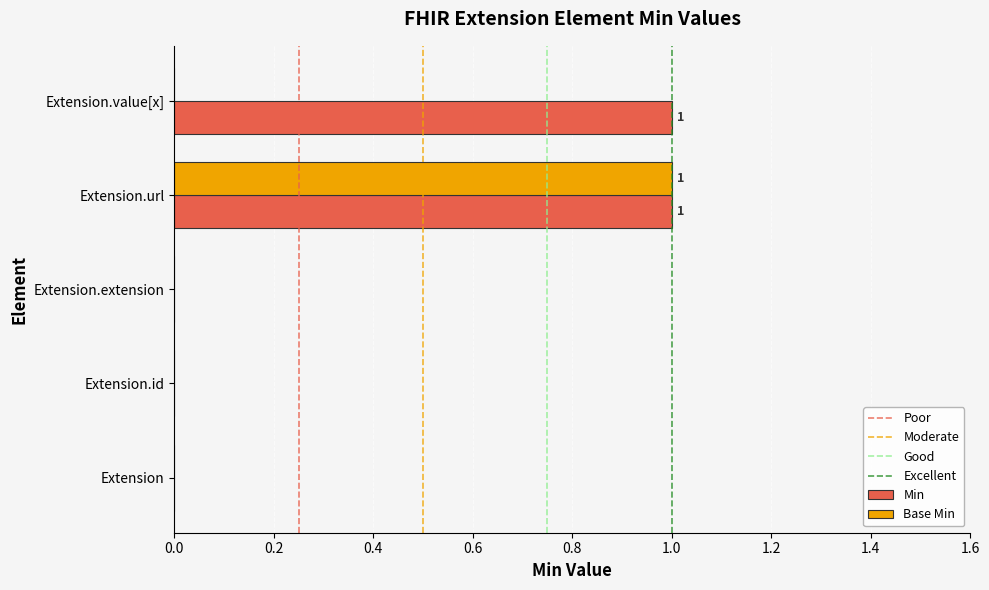

Which series has the largest total across all categories?

Min